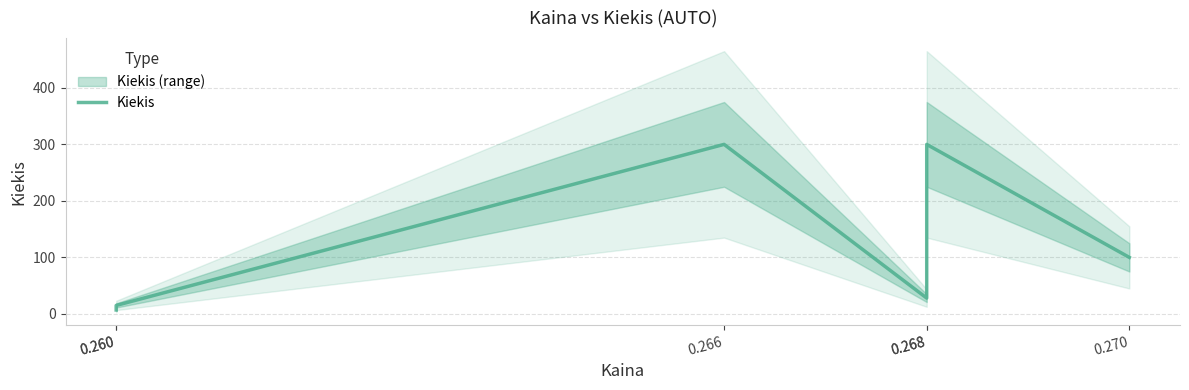

True or false: there are more than 2 points higher than both neighbors.

False